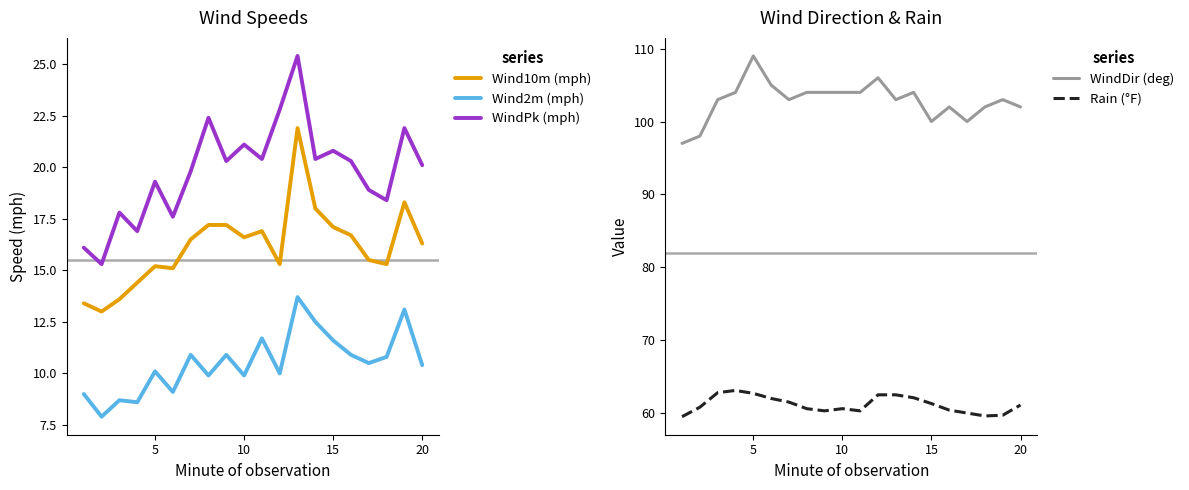

What are all the series names shown in the legend?

Wind10m (mph), Wind2m (mph), WindPk (mph), WindDir (deg), Rain (°F)